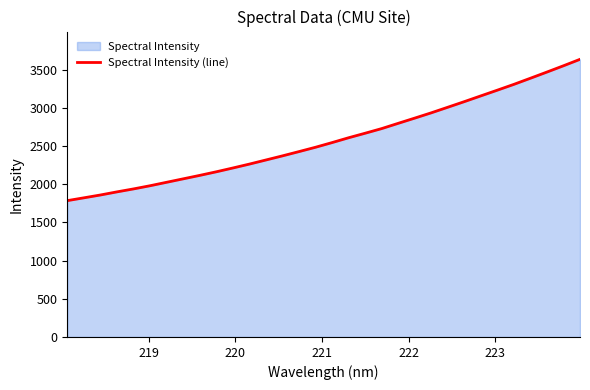

What is the minimum value shown in the chart?

1784.8